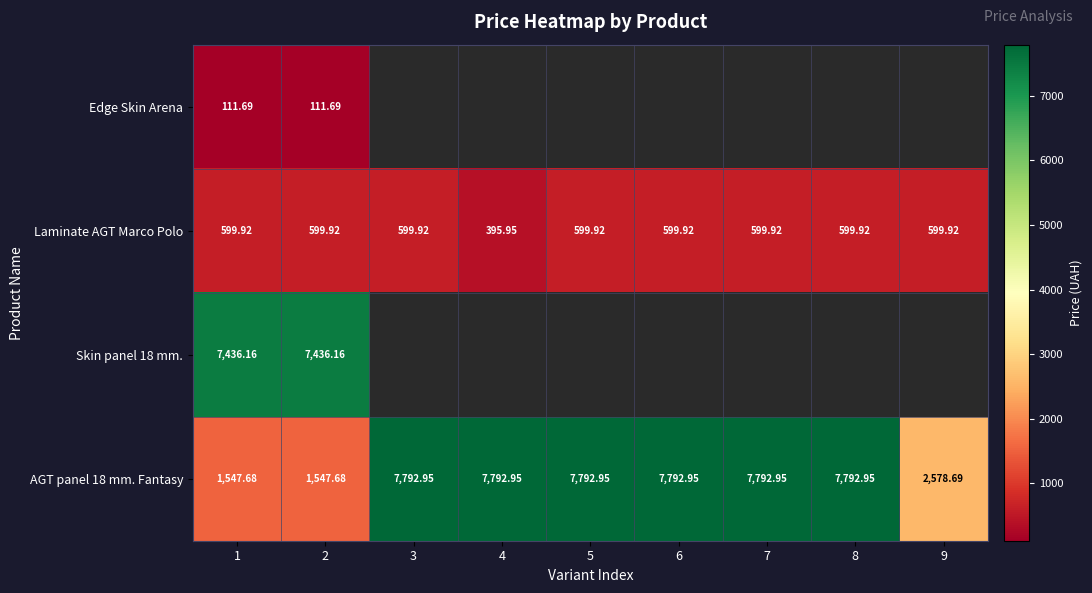

At which category is the sum across all series the highest?

1